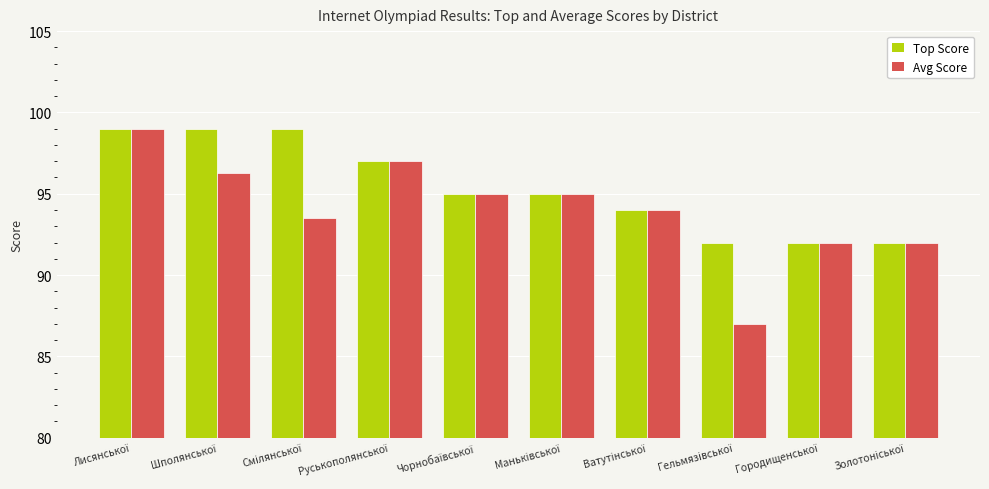

Which series has the largest range (max minus min)?

Avg Score